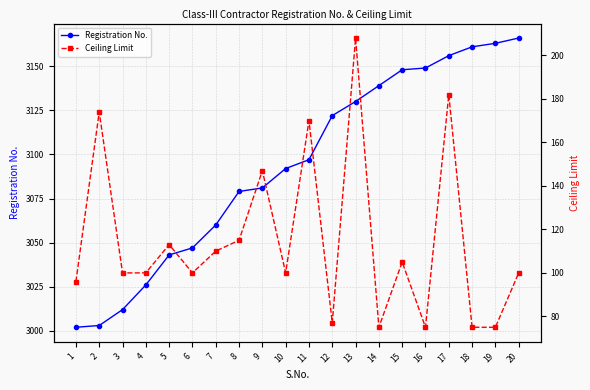

At how many categories does at least one series exceed 2467?

20